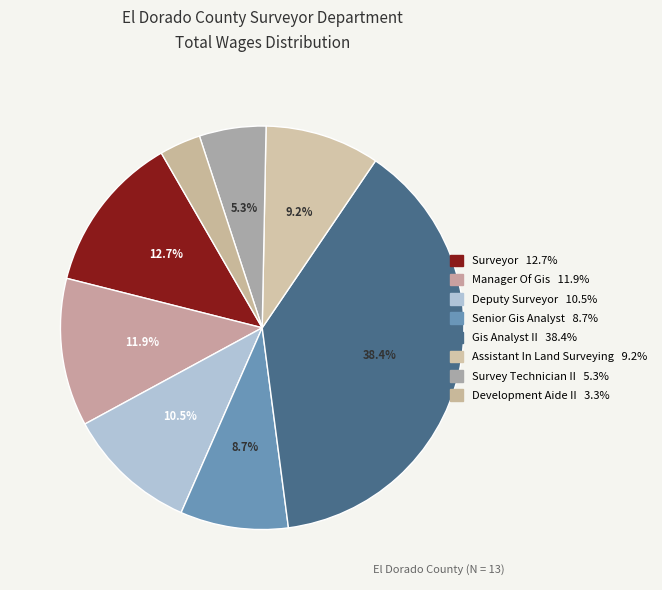

True or false: Senior Gis Analyst accounts for 9% of the total.

True